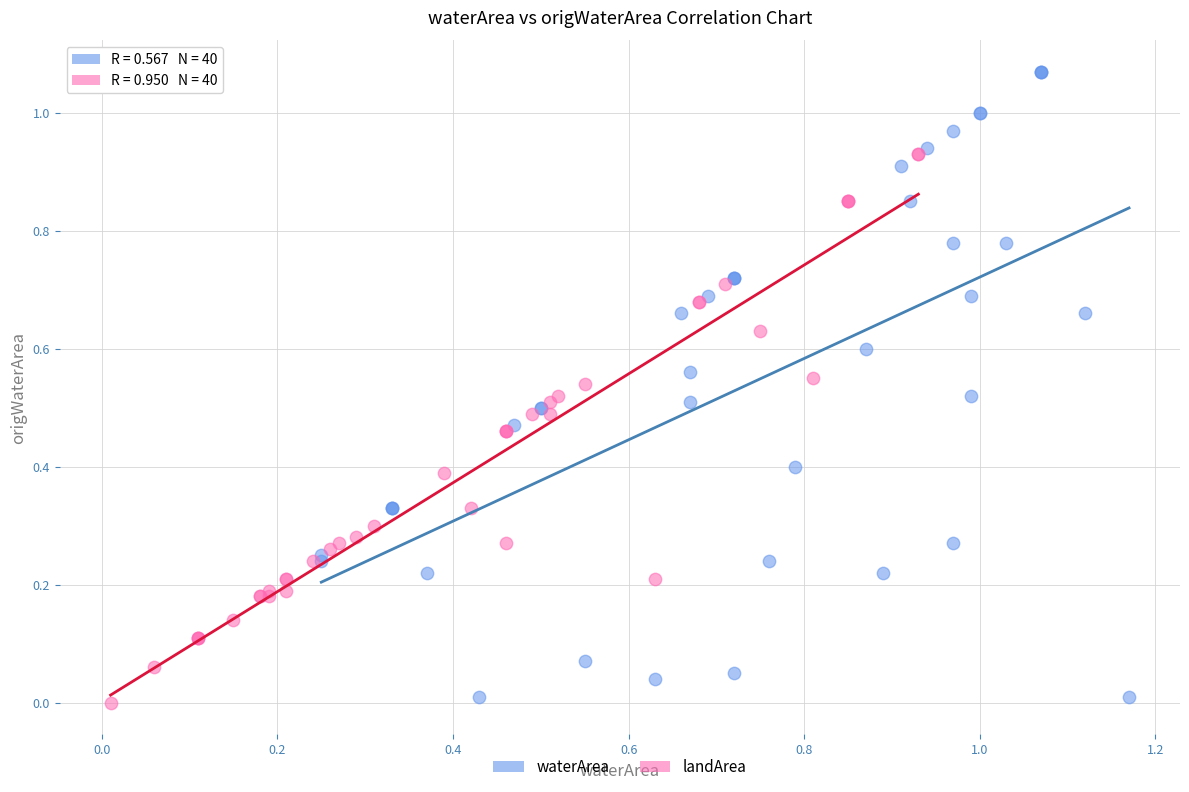

Which series contains the lowest Y value?

landArea